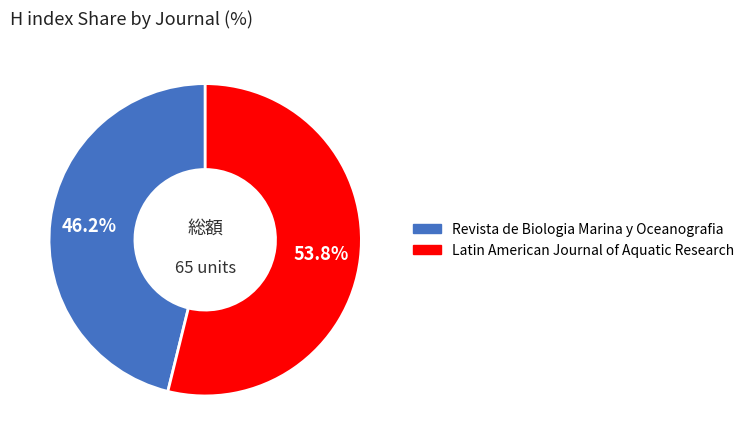

Which category has the biggest portion of the pie?

Latin American Journal of Aquatic Research